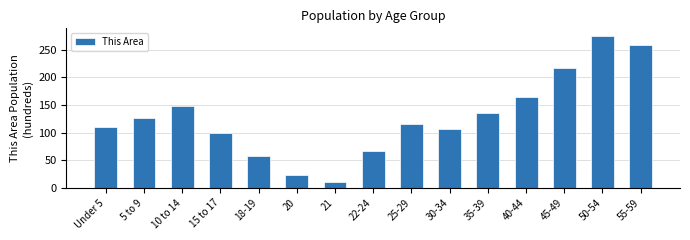

The value at 25-29 is 116. True or false?

True